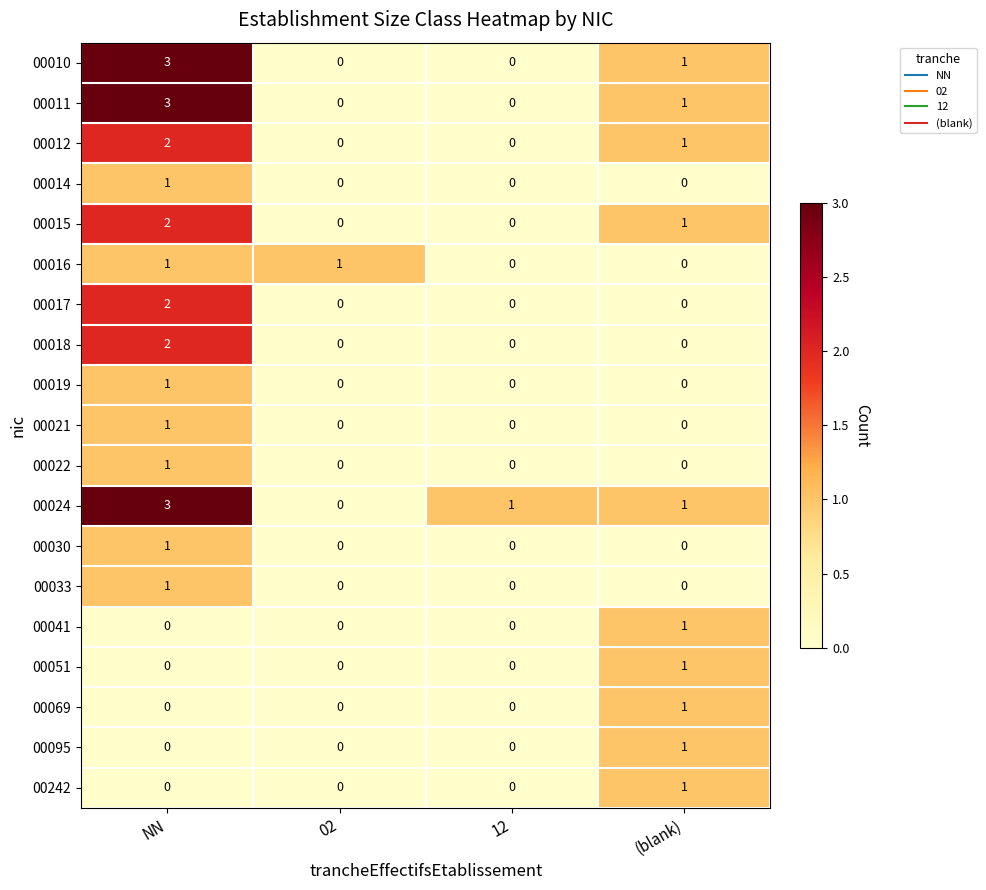

What is the spread (max minus min) of values at NN?

3